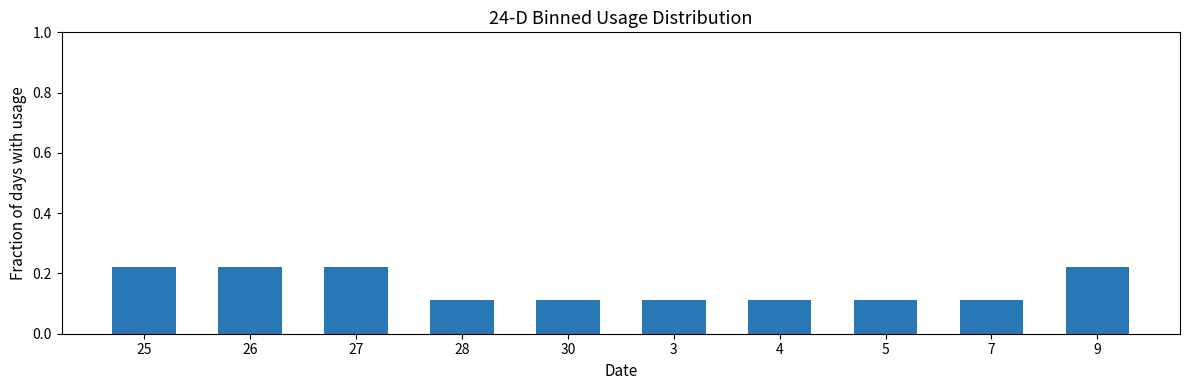

What is the label of the 6th bar from the left?

3